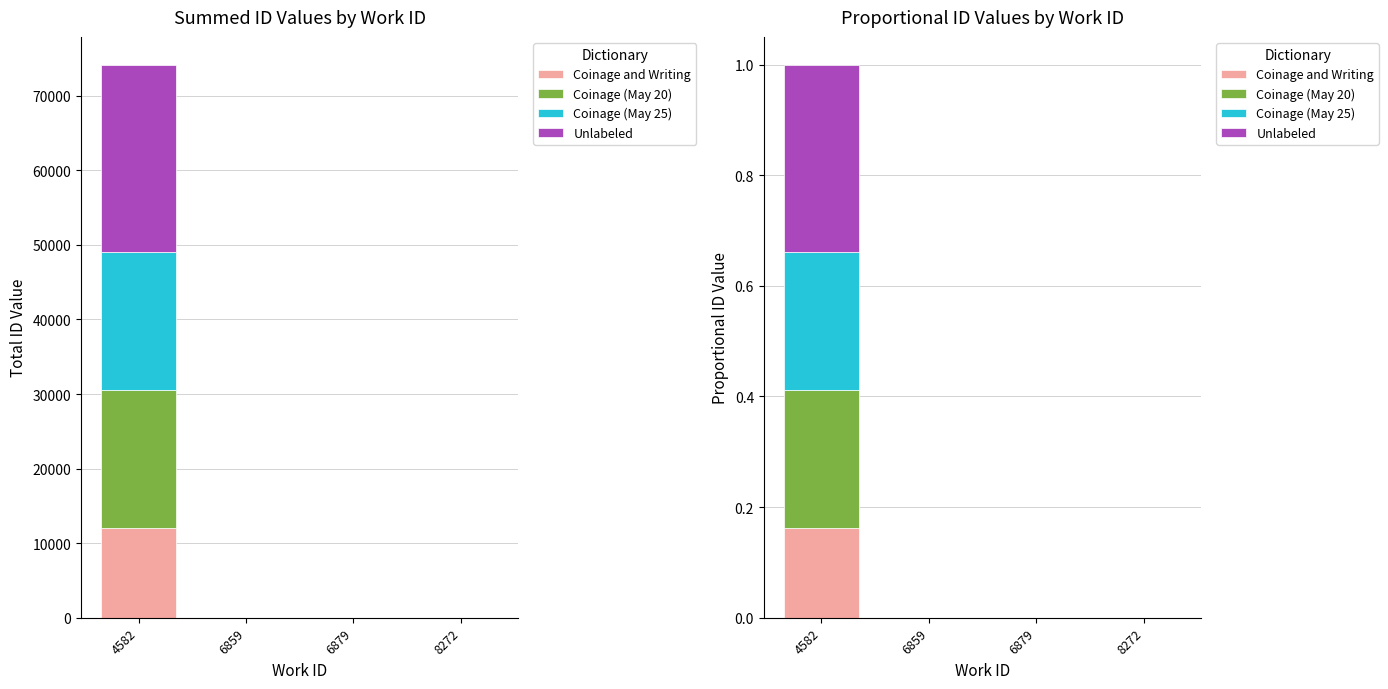

What is the sum of all Coinage and Writing values?

0.2